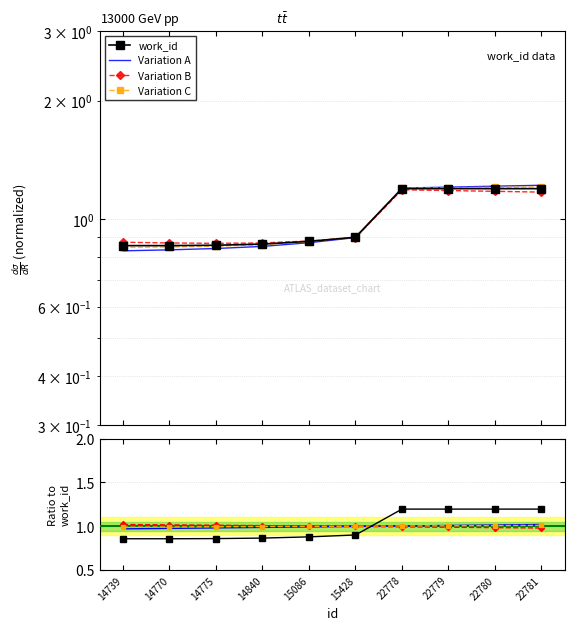

At 22779, list the series in order from largest to smallest.

work_id, Variation A, Variation C, Variation B